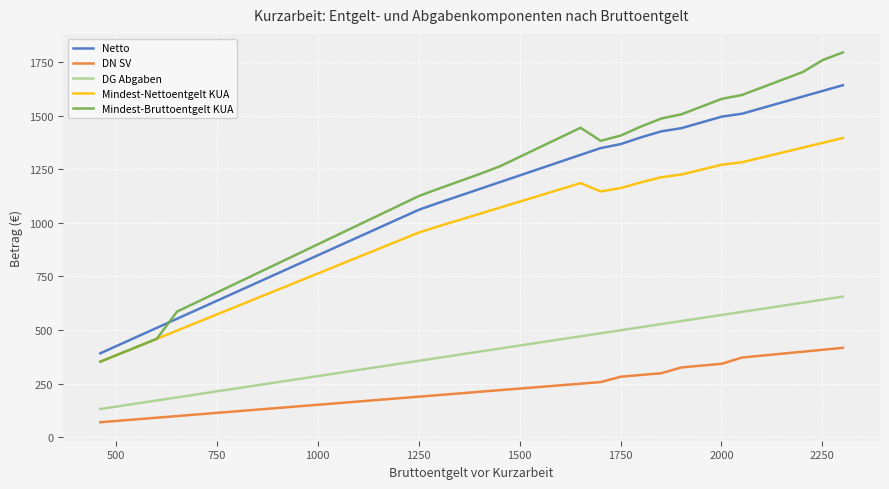

True or false: DG Abgaben and Netto intersect in this chart.

False